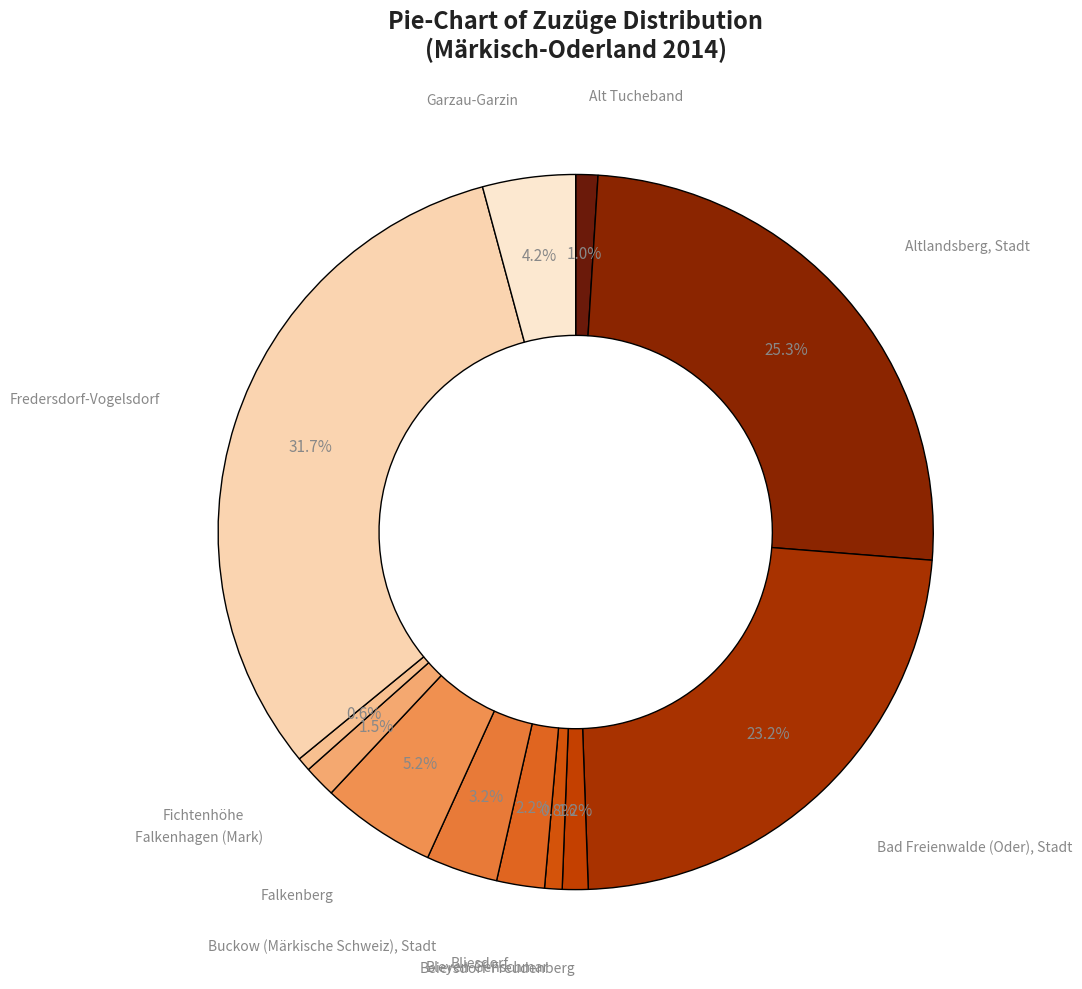

Which category has the smallest portion of the pie?

Fichtenhöhe